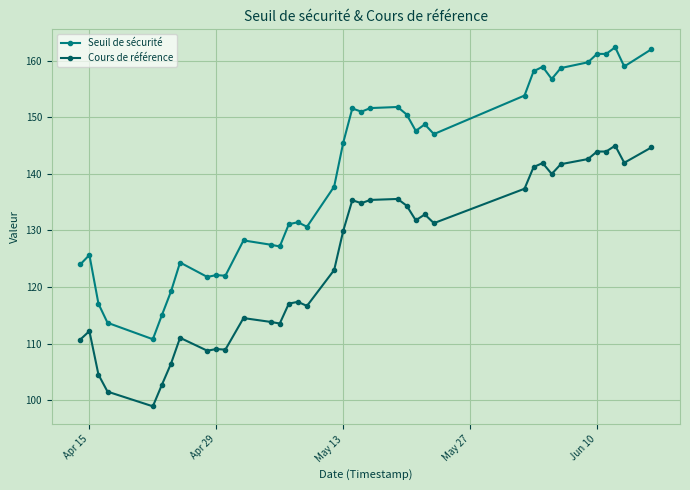

What is the sum of all Seuil de sécurité values?

5327.1